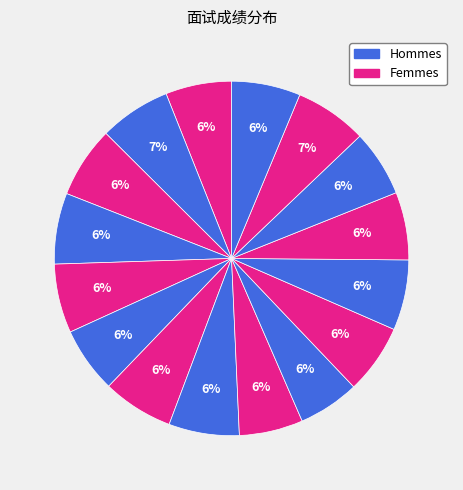

How many segments does this pie chart have?

16